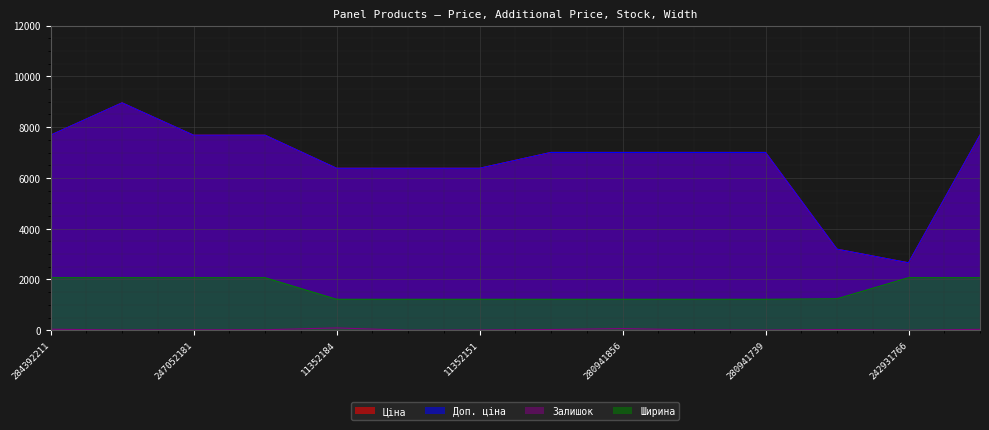

Rank the categories by Доп. ціна value from highest to lowest.

248922198, 284392211, 247052181, 247052180, 239691766, 280941901, 280941856, 280941824, 280941739, 11352184, 11352182, 11352151, 274992152, 242931766